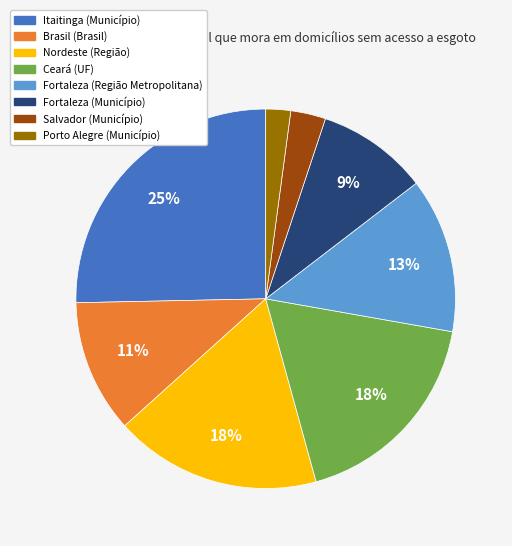

How many segments does this pie chart have?

8